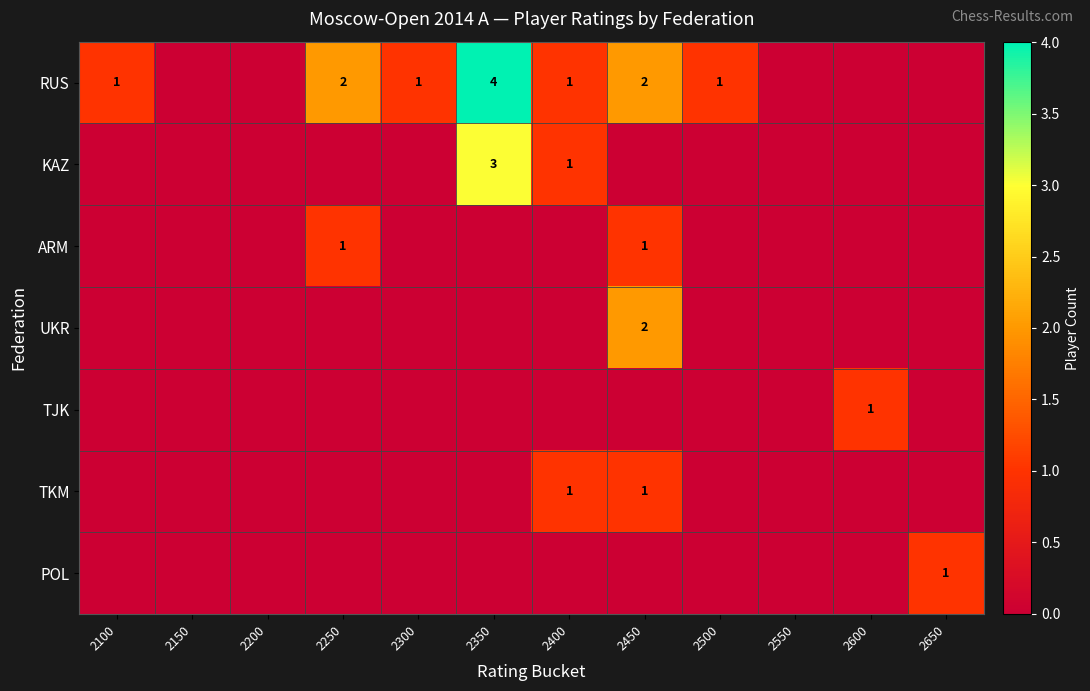

True or false: RUS has a value of 2 at 2450.

True